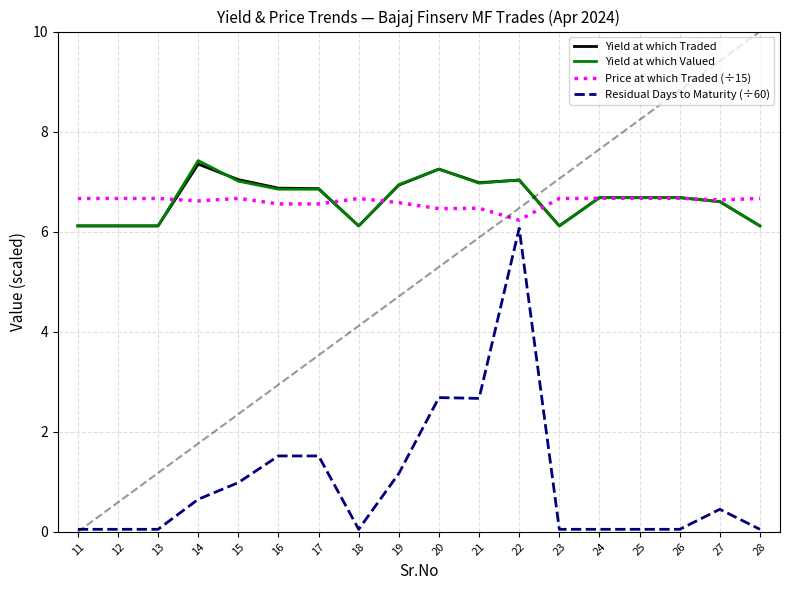

What is the difference between the maximum and minimum values in the Yield at which Valued series?

1.3